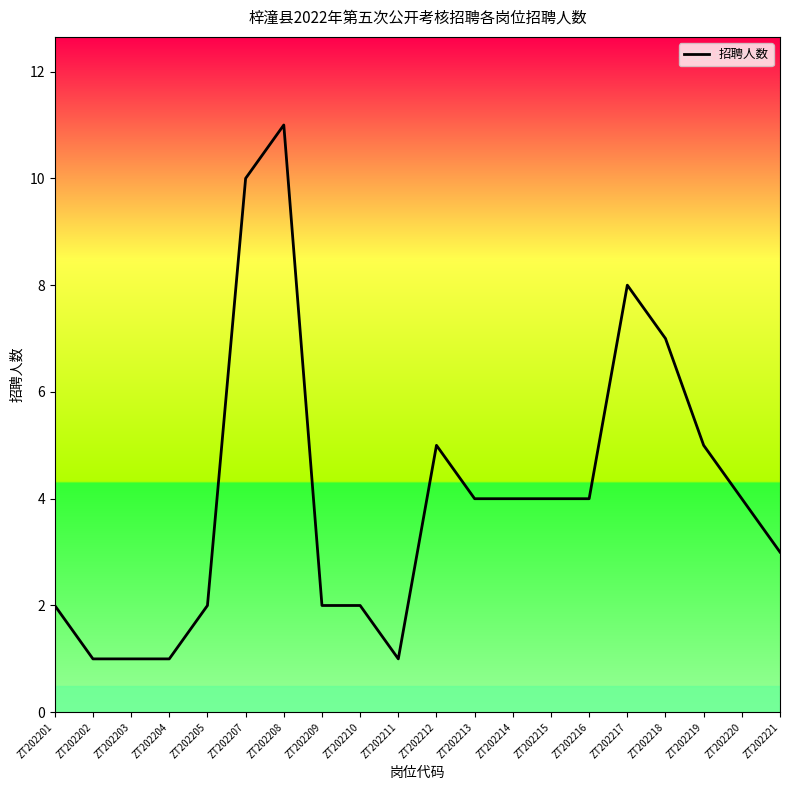

What is the change in value from ZT202202 to ZT202207?

+9